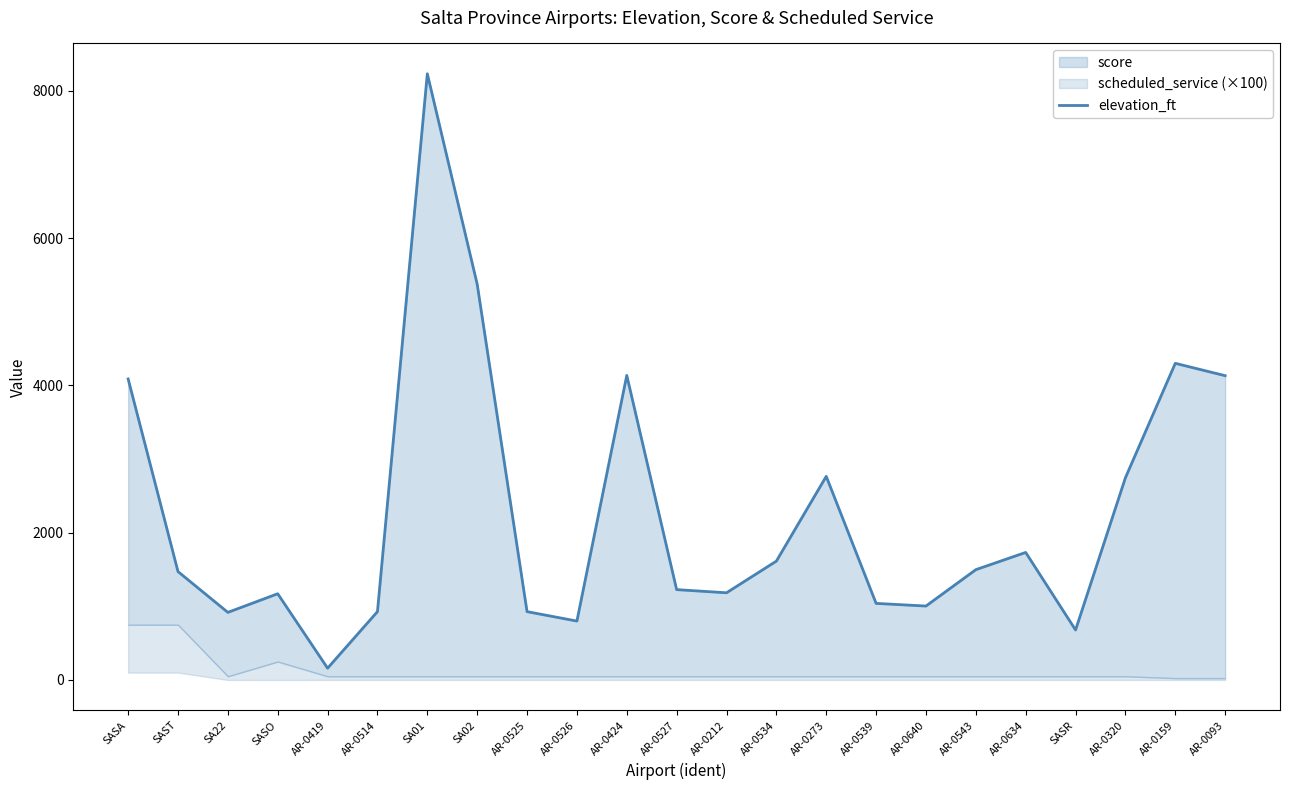

What position from the right is SASO?

20